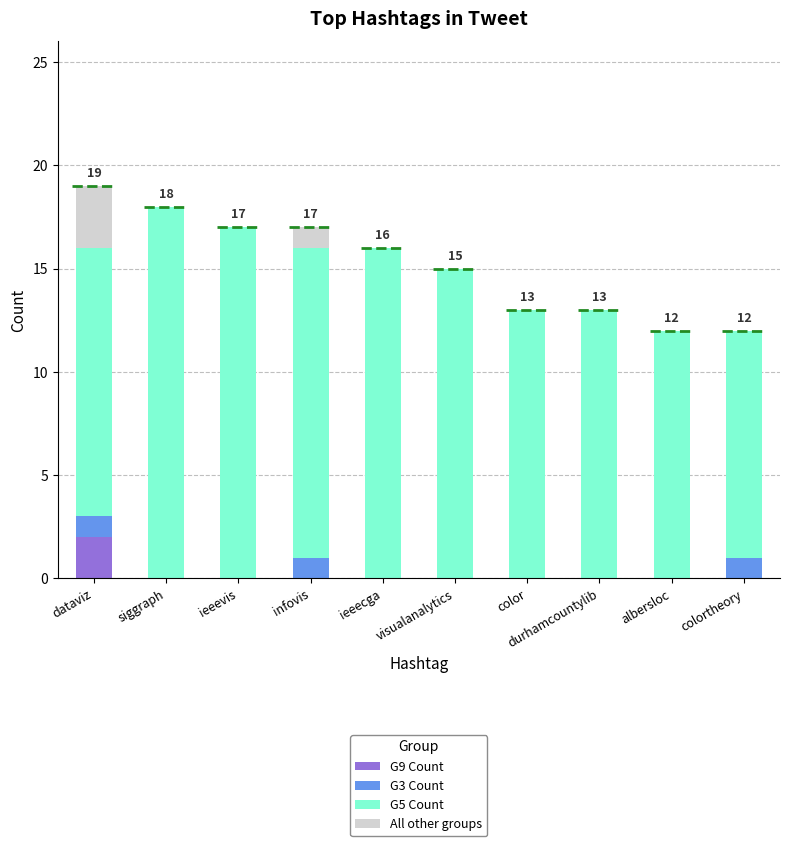

How many bars are there in total?

40